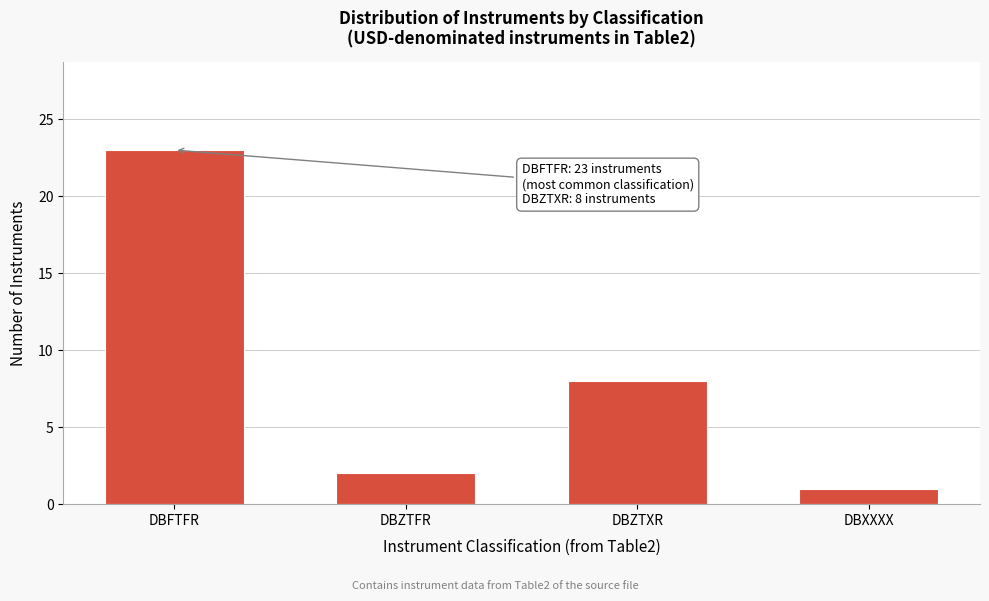

Reading left to right, what are all the values shown in this chart?

DBFTFR=23	DBZTFR=2	DBZTXR=8	DBXXXX=1